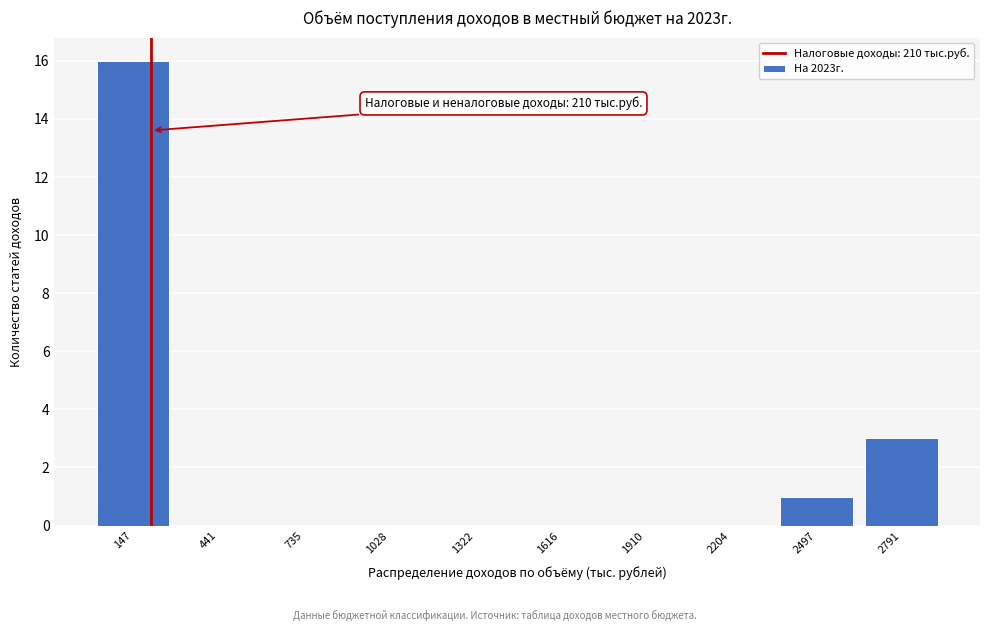

Which range on the x-axis has the tallest bar?

0 to 300